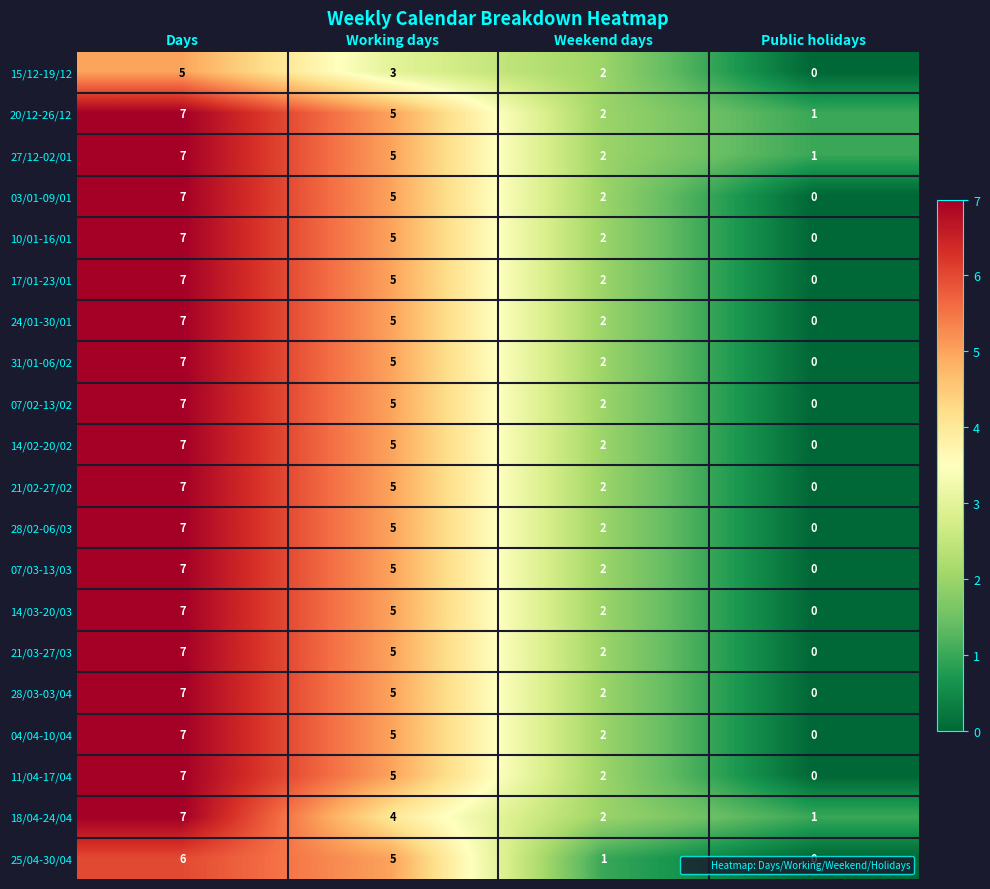

Which series changed the most between Days and Working days?

18/04-24/04